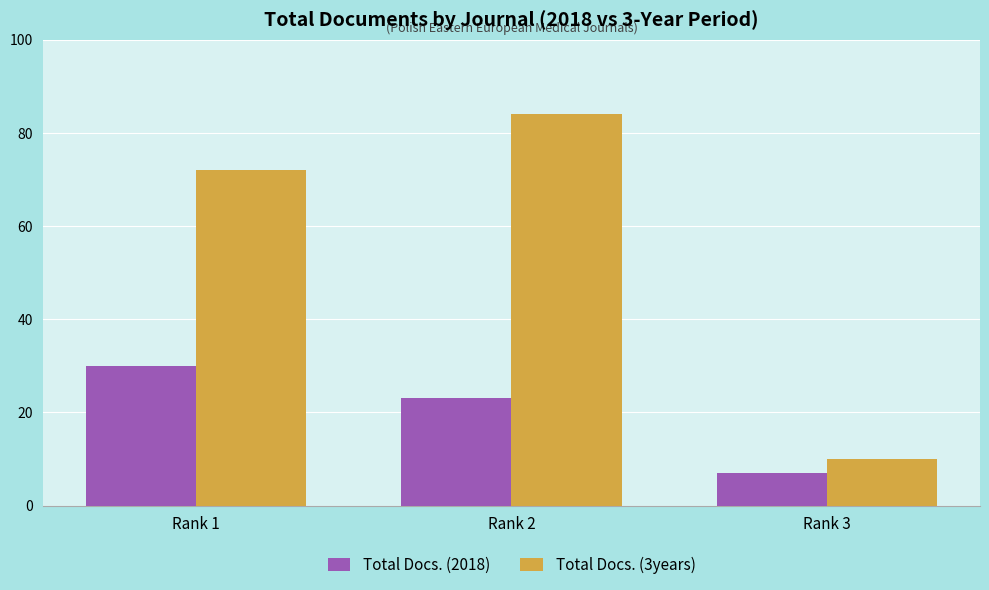

How many distinct data groups are displayed?

2